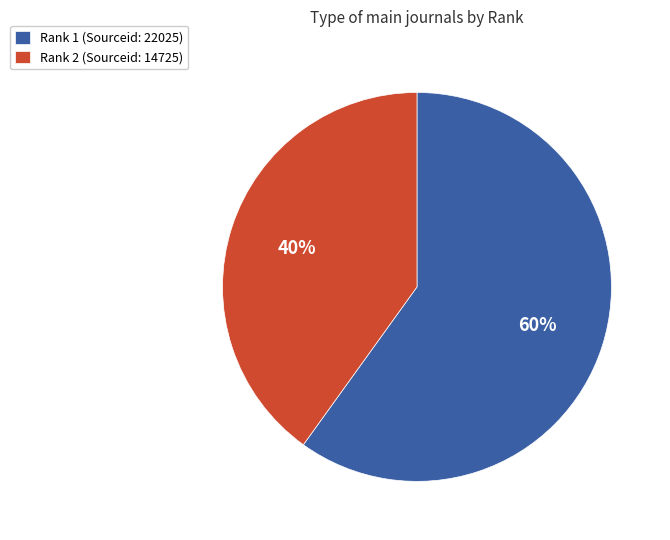

To the nearest percent, what is the combined percentage of Rank 1 (Sourceid: 22025) and Rank 2 (Sourceid: 14725)?

100%